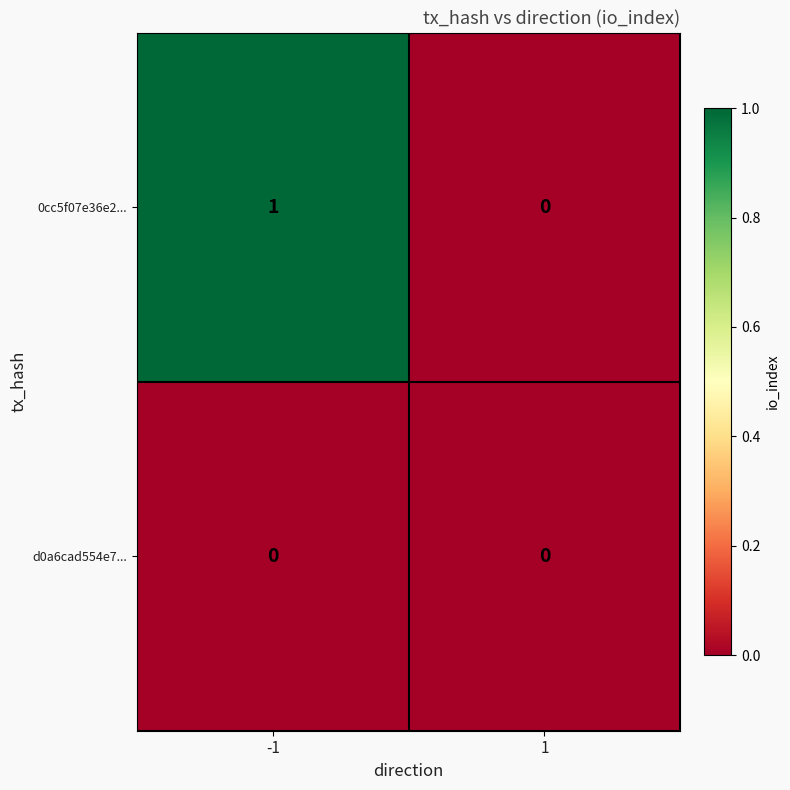

Reading left to right, transcribe all the data shown in this chart.

0cc5f07e36e2...: 1	0
d0a6cad554e7...: 0	0